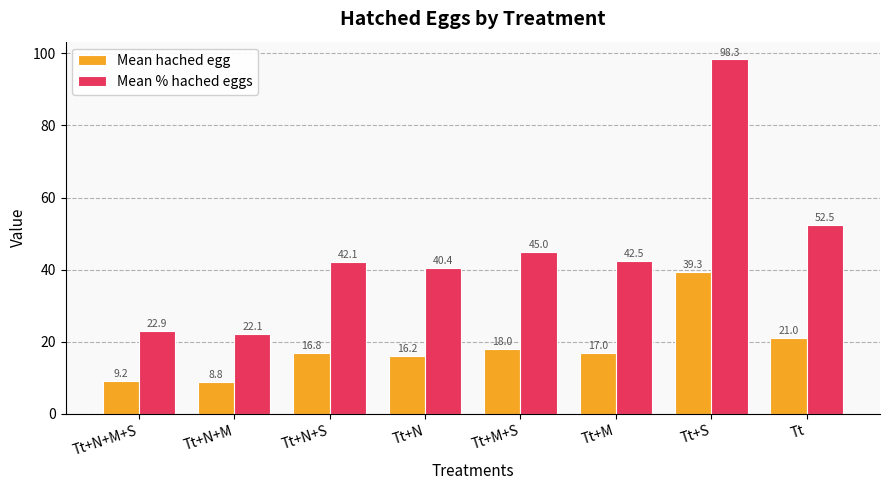

True or false: Mean % hached eggs has a value of 87.4 at Tt.

False